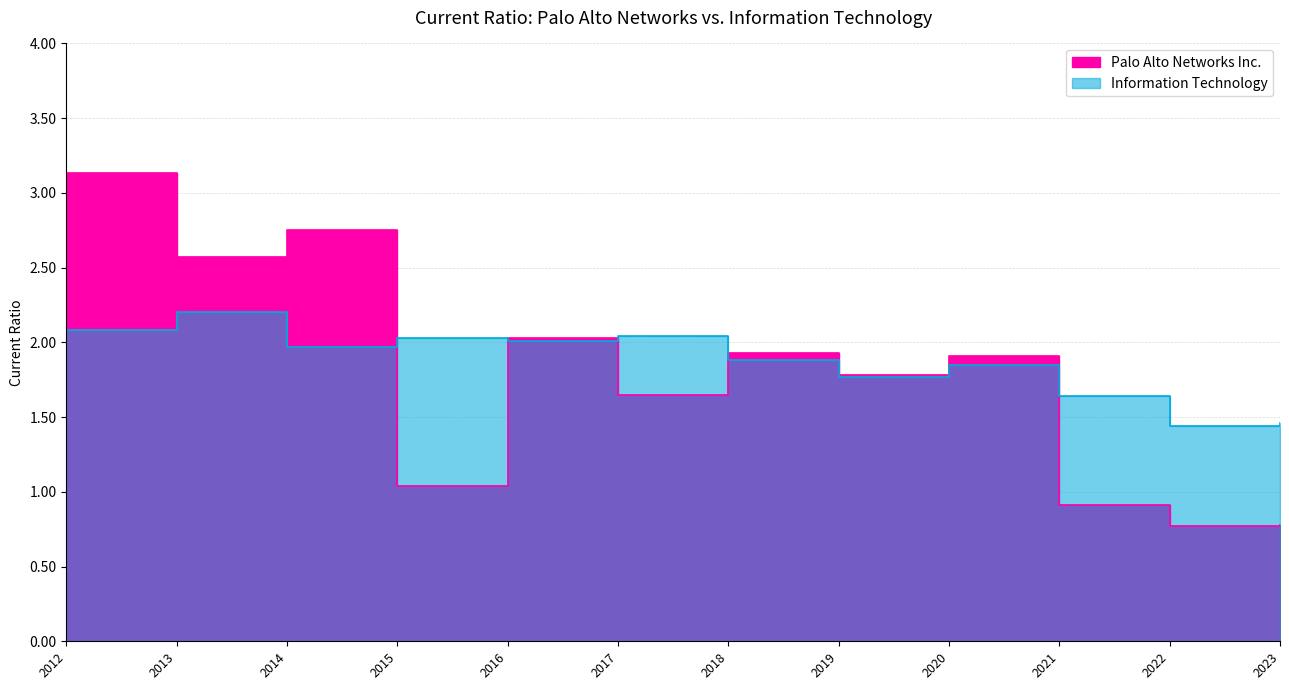

What are all the series names shown in the legend?

Palo Alto Networks Inc., Information Technology